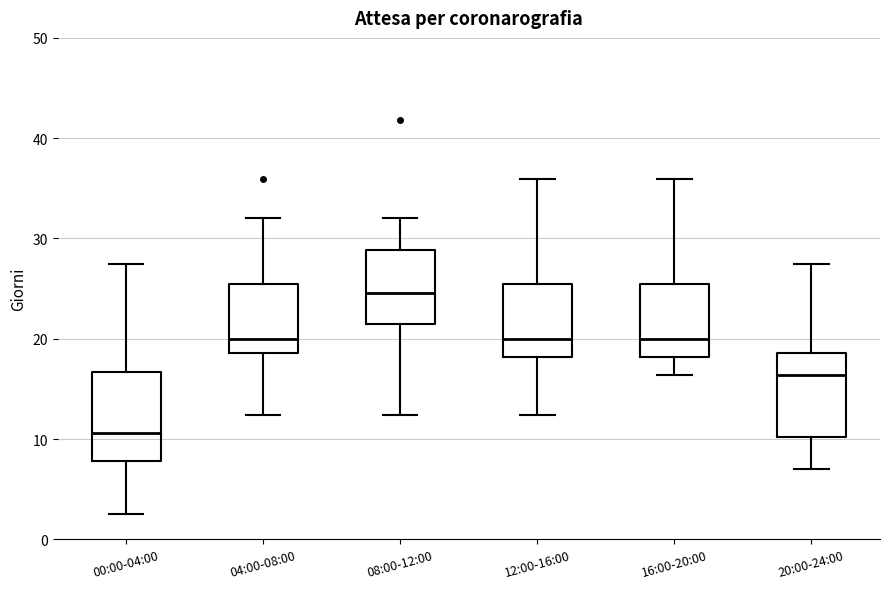

Where does the lower whisker of the box for 16:00-20:00 end on the y-axis? The values are not printed on the chart, so give them approximately, as read against the axis.

16